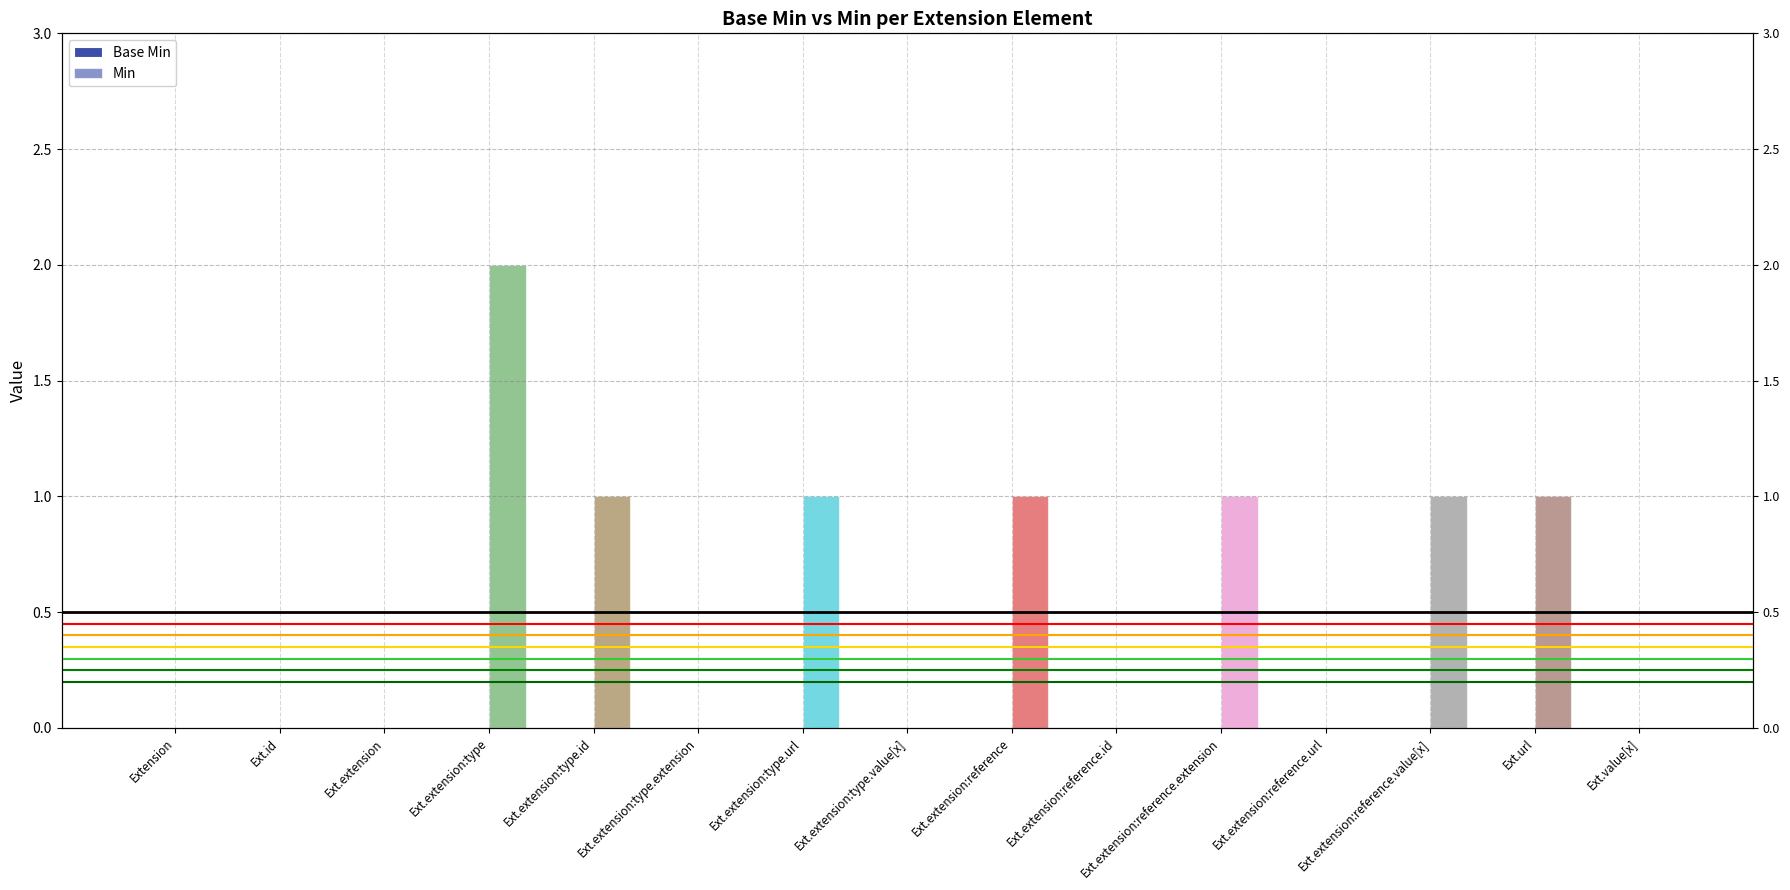

How many data points does each series have?

15